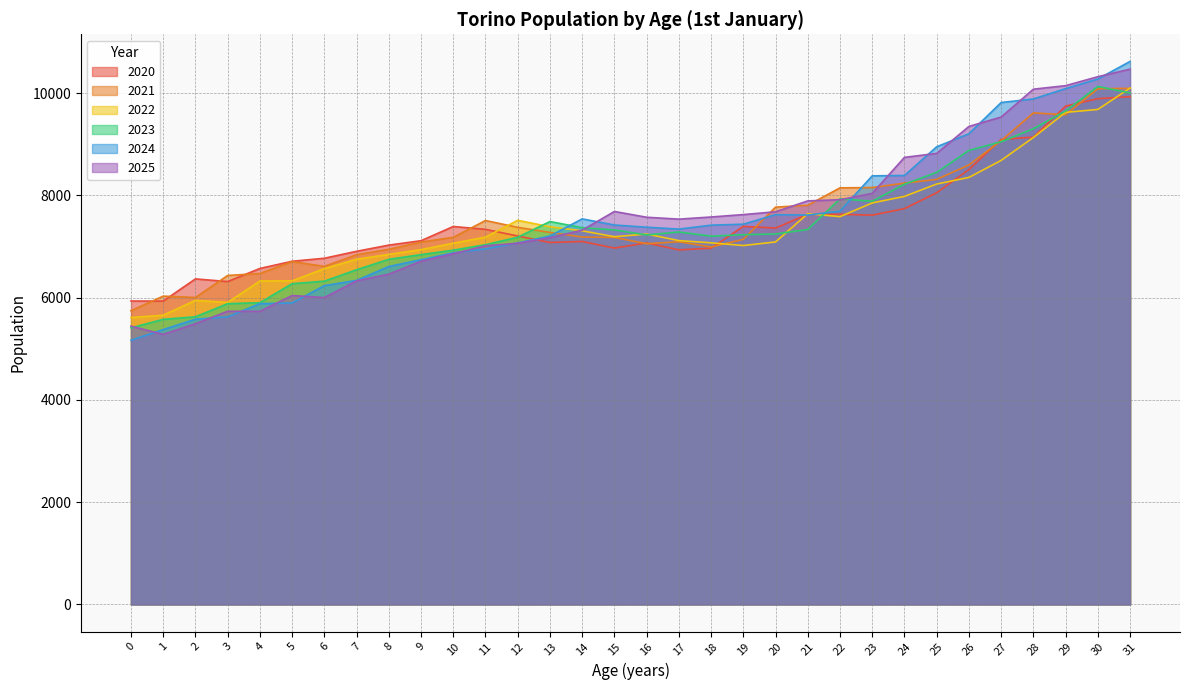

Where is the first local maximum for 2020?

2